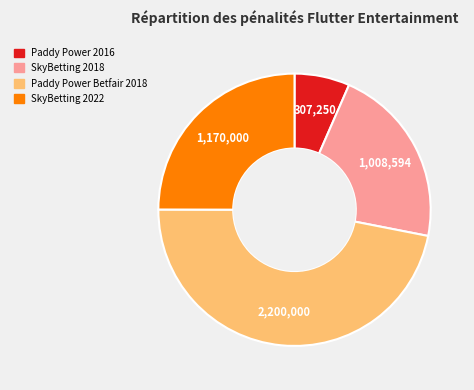

Count the number of slices in the pie.

4